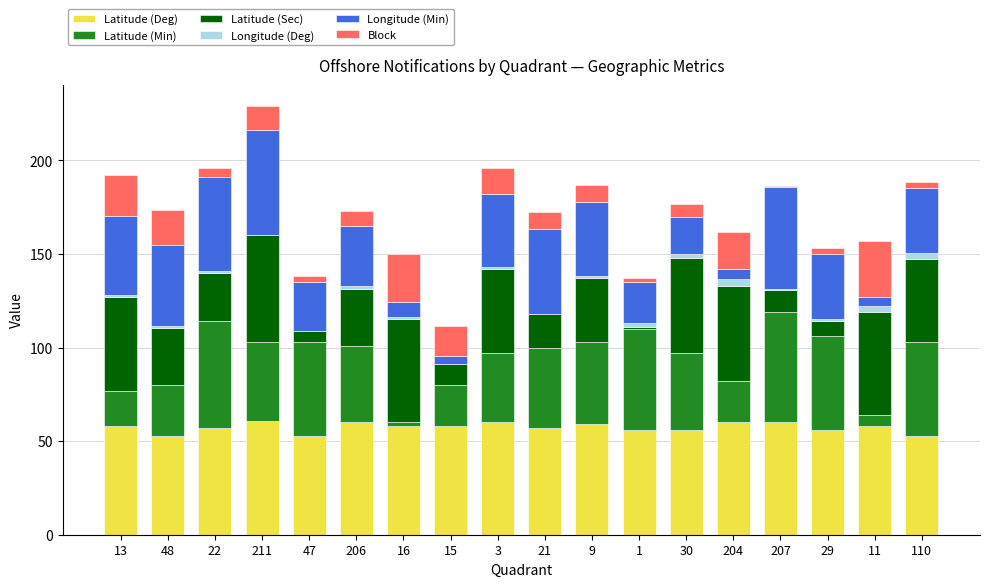

What is the maximum value for Latitude (Deg)?

61.0